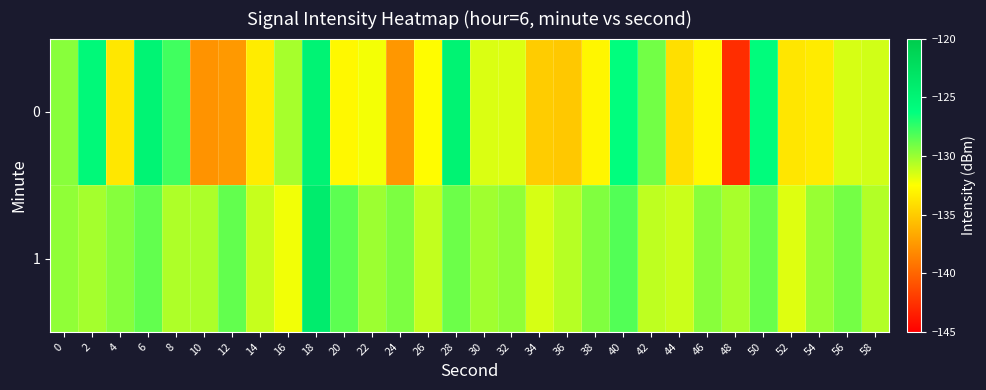

Reading left to right, extract all data points from this chart.

0: 0=-129.6	2=-125.6	4=-133.6	6=-124.9	8=-127.9	10=-137.8	12=-137.4	14=-133.4	16=-130.3	18=-124.9	20=-132.8	22=-132.2	24=-137.5	26=-132.6	28=-124.8	30=-131.6	32=-131.6	34=-135.0	36=-135.2	38=-132.9	40=-126.2	42=-129.1	44=-134.0	46=-132.8	48=-142.7	50=-125.9	52=-133.7	54=-133.5	56=-131.5	58=-131.4
1: 0=-129.8	2=-130.3	4=-129.6	6=-128.6	8=-130.5	10=-130.5	12=-128.7	14=-131.1	16=-132.2	18=-124.0	20=-128.5	22=-130.1	24=-129.3	26=-131.0	28=-128.9	30=-130.2	32=-129.8	34=-131.5	36=-130.7	38=-129.4	40=-128.3	42=-130.9	44=-131.2	46=-129.6	48=-130.4	50=-128.8	52=-131.7	54=-130.0	56=-129.1	58=-130.6